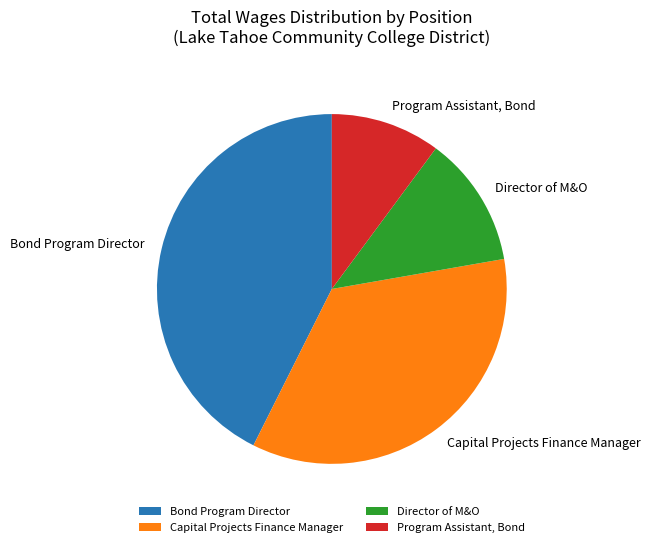

Which slice is the largest?

Bond Program Director